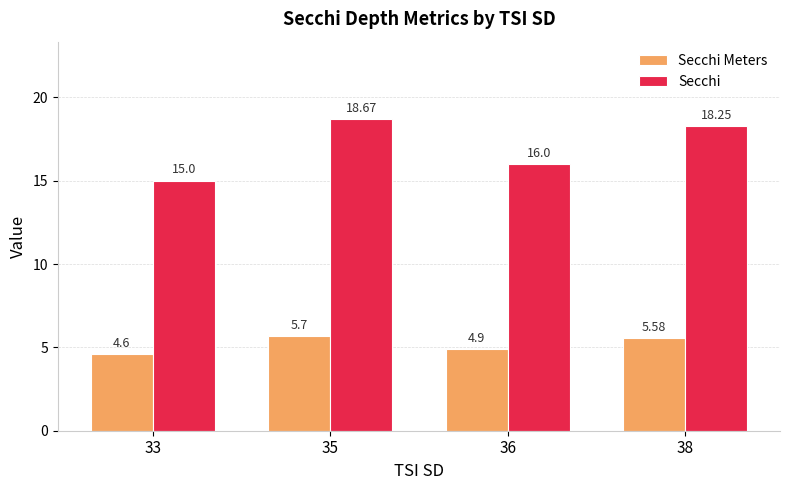

Which category has the lowest value across all series?

33